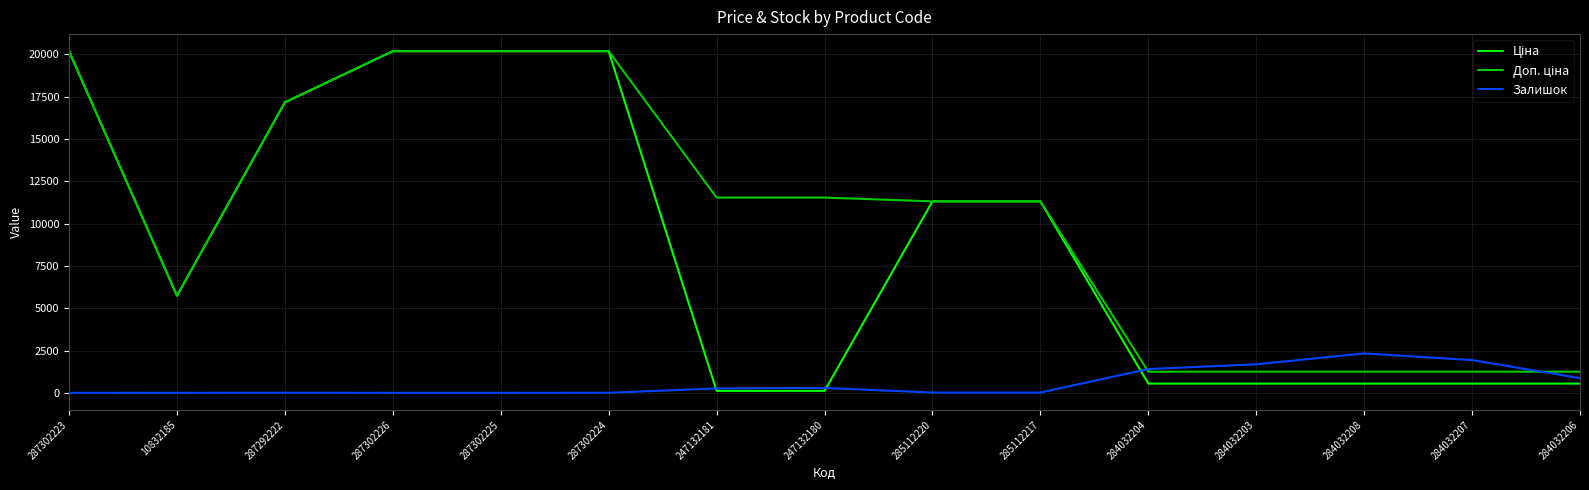

Does the chart display data point markers on the line(s)?

No